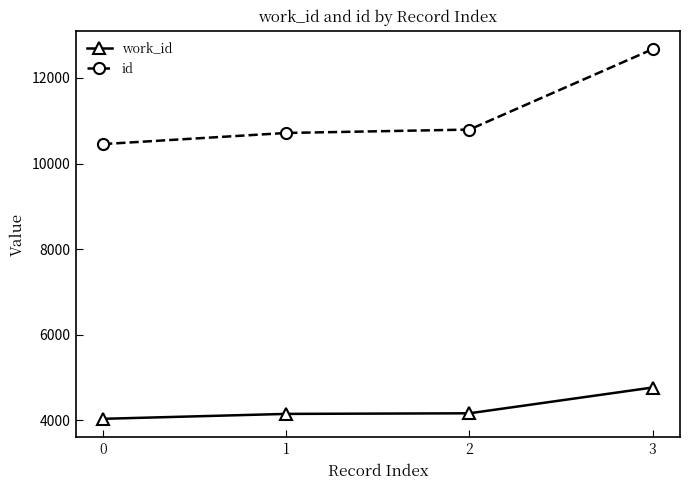

What is the highest value of the work_id series?

4769